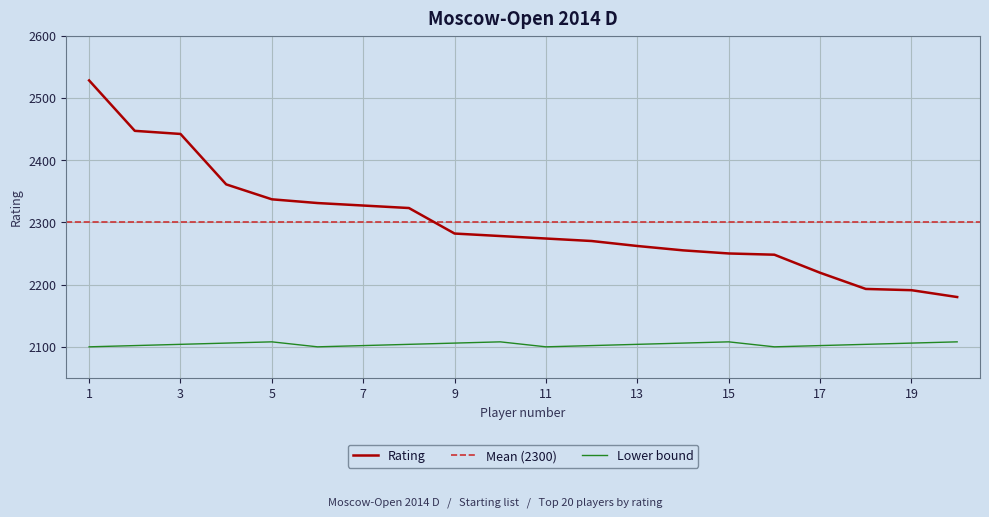

Is it true that the value at 20 is 2180?

True